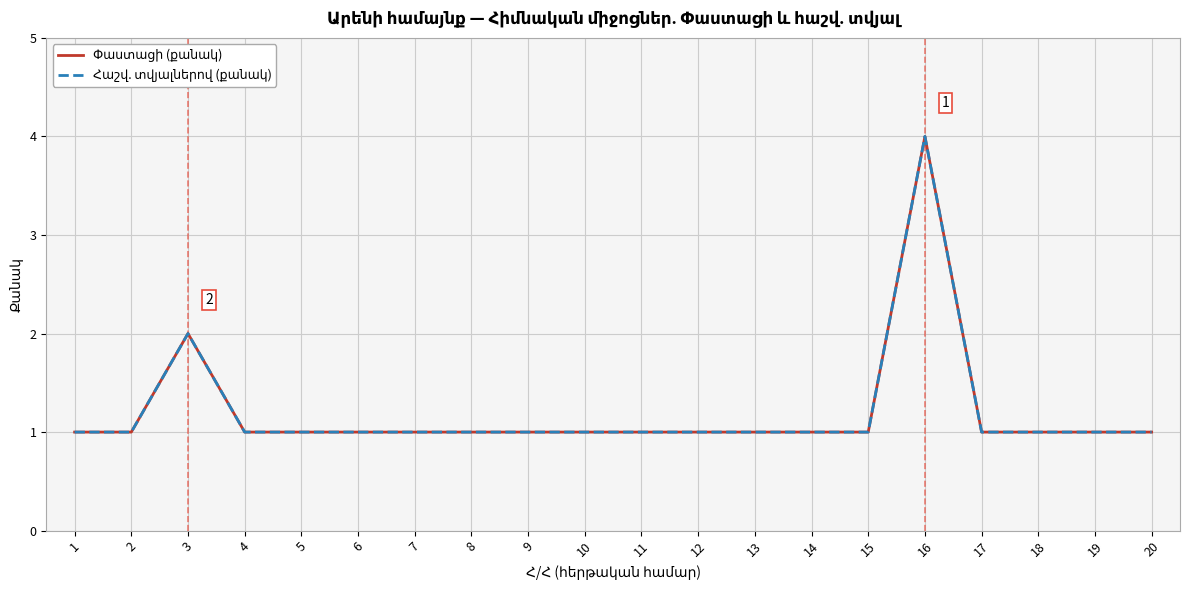

Which category has the lowest value in the Հաշվ. տվյալներով (քանակ) series?

1